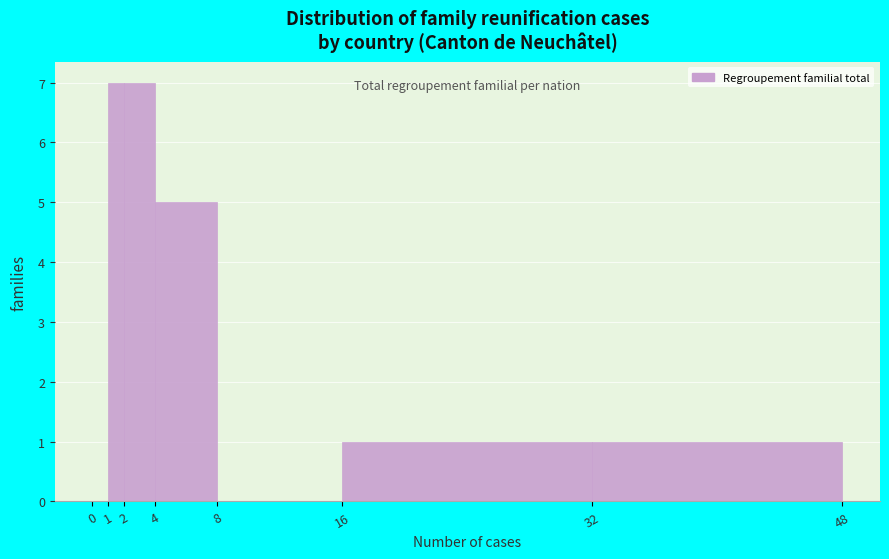

Reading left to right, transcribe this chart: for each bar, give the range it covers on the x-axis and its height. The values are not printed on the chart, so give them approximately, as read against the axis.

0 to 1: 0
1 to 2: 7
2 to 4: 7
4 to 8: 5
8 to 16: 0
16 to 32: 1
32 to 48: 1